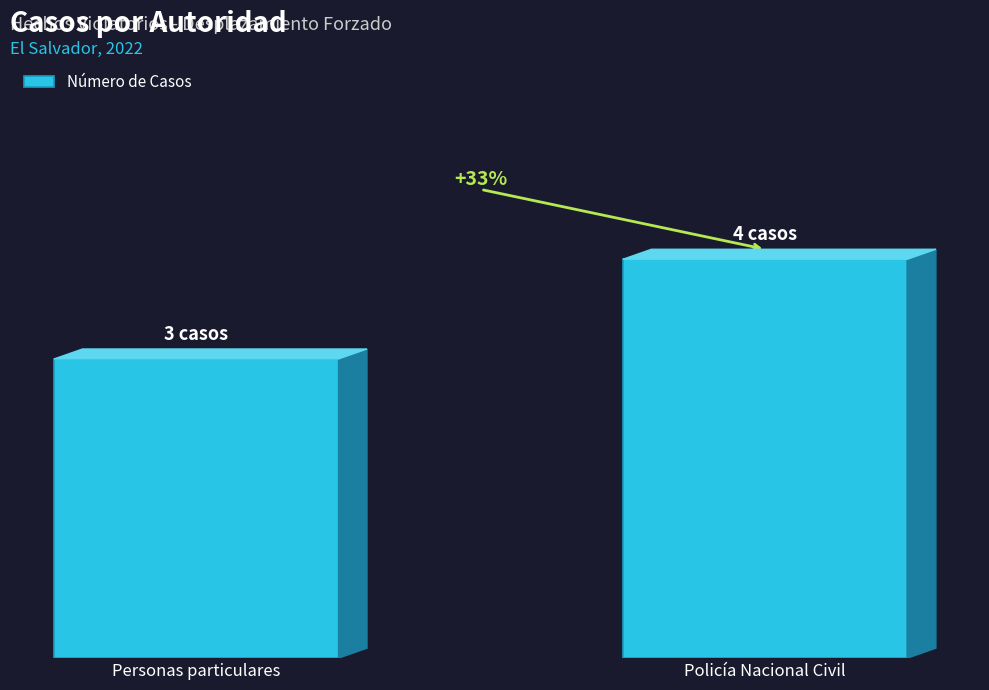

What is the label of the 2nd bar from the right?

Personas particulares